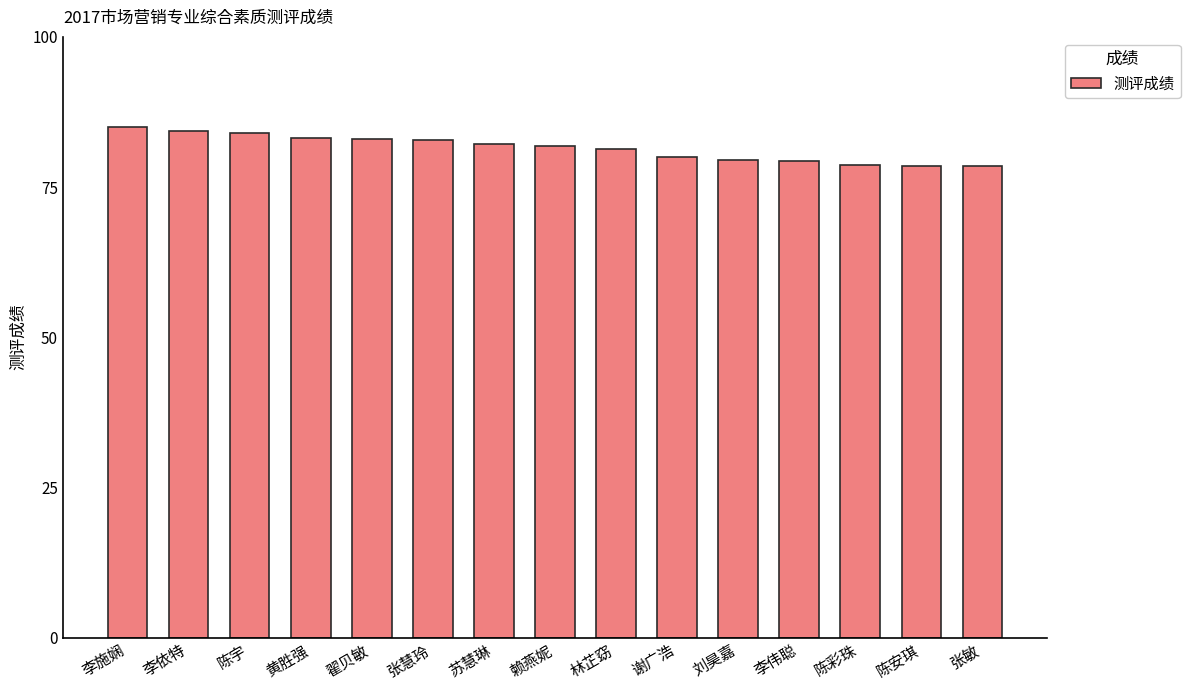

Count the number of categories in the chart.

15